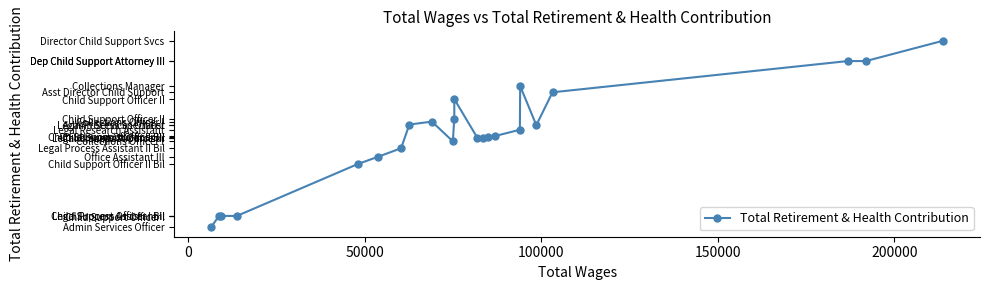

What is the maximum value shown in the chart?

55641